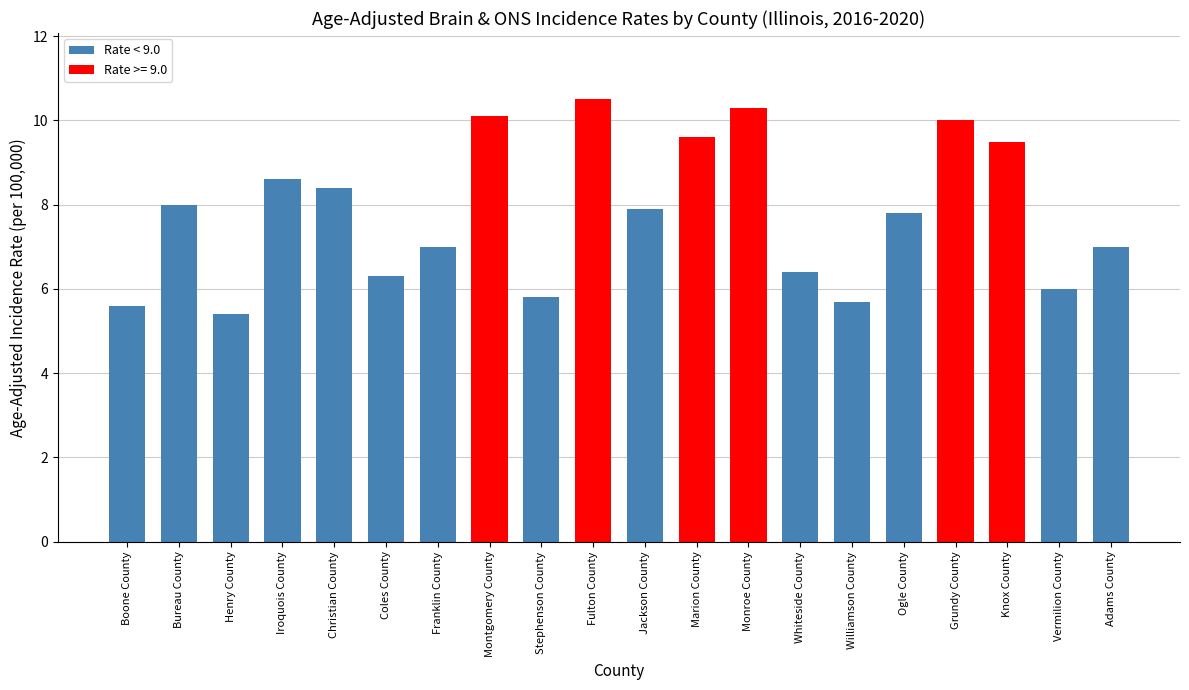

Where does the data first go above 7?

Bureau County